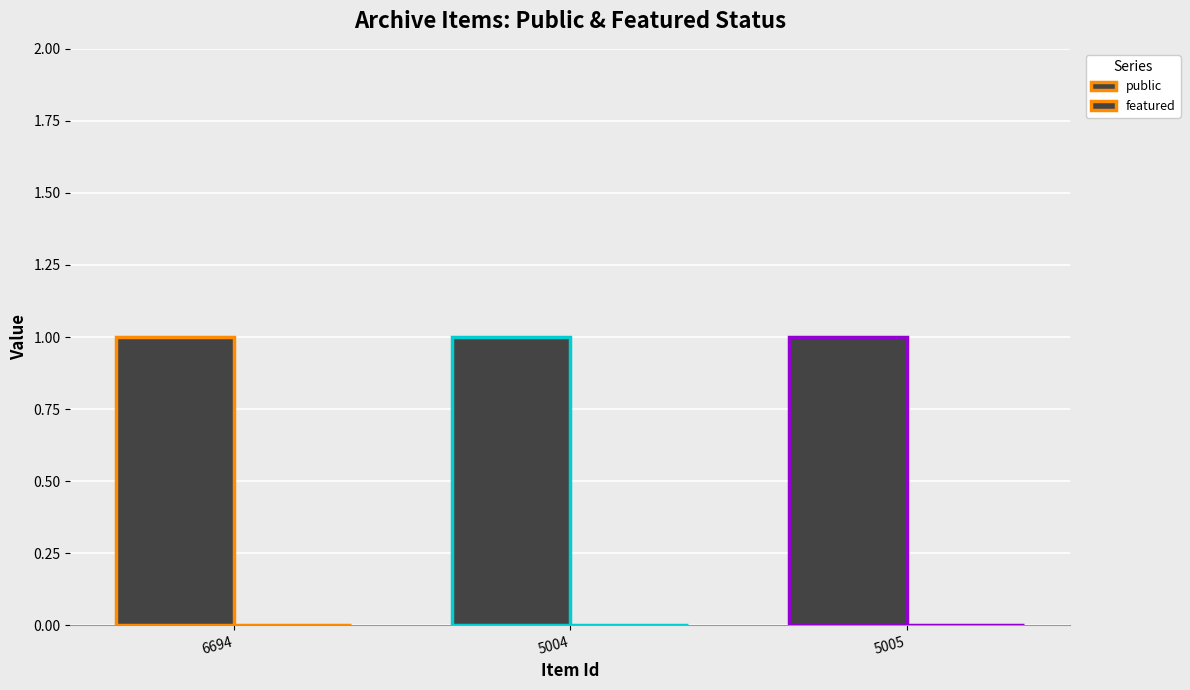

List the series in order of their overall mean, highest first.

public, featured